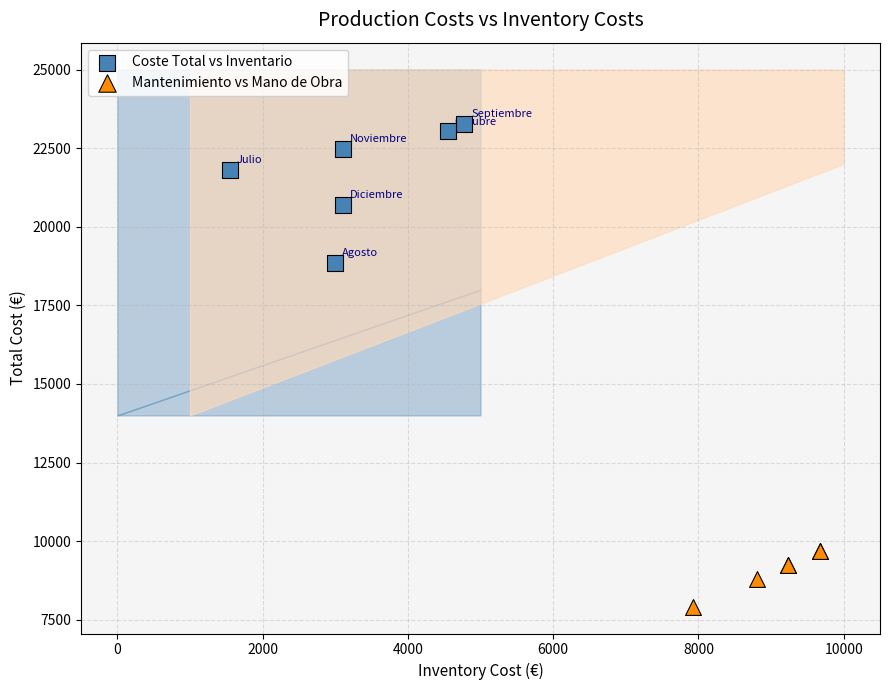

What are all the series names shown in the legend?

Coste Total vs Inventario, Mantenimiento vs Mano de Obra